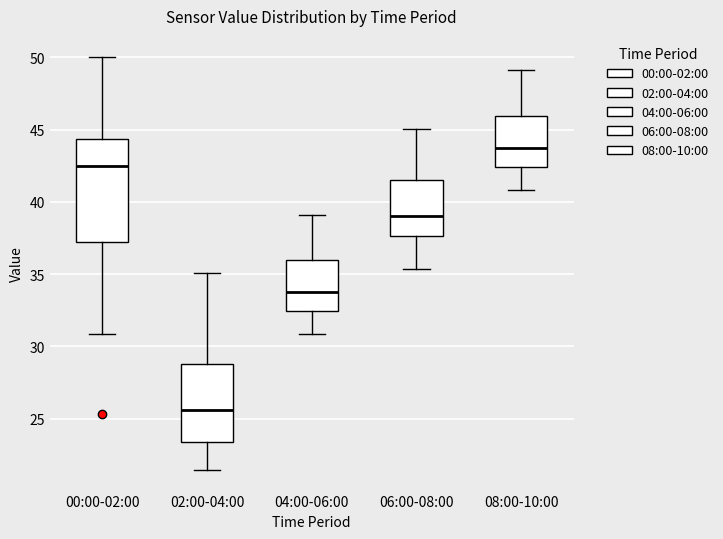

Where does the median line of the box for 04:00-06:00 sit on the y-axis? The values are not printed on the chart, so give them approximately, as read against the axis.

34.0